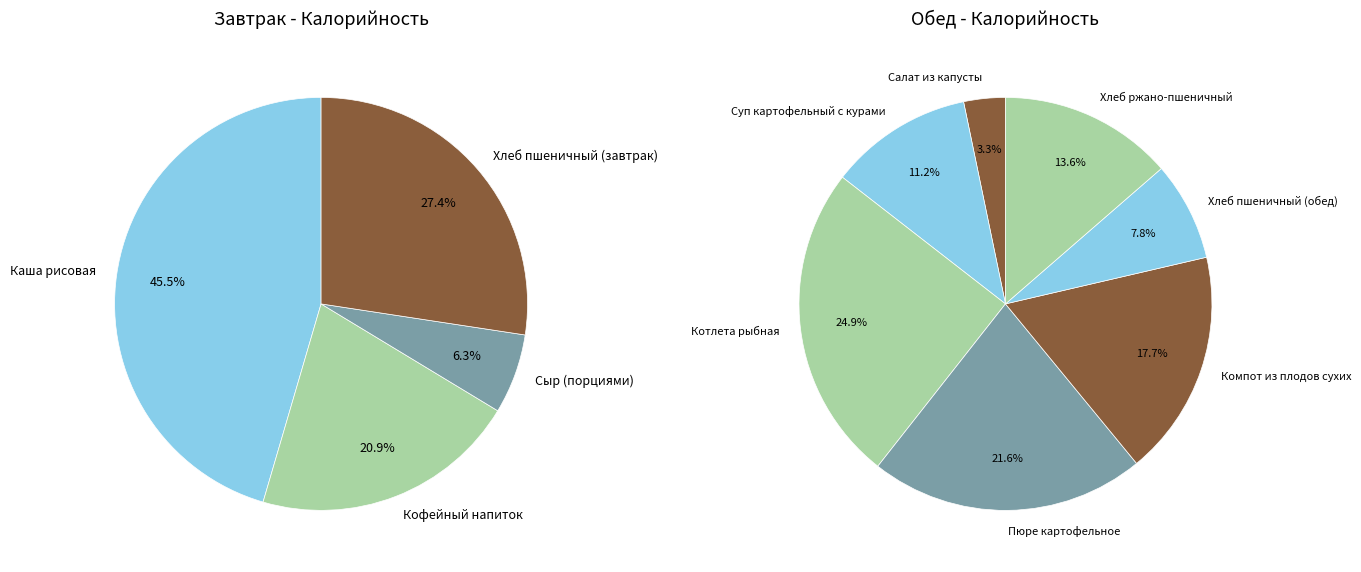

How many segments does this pie chart have?

11